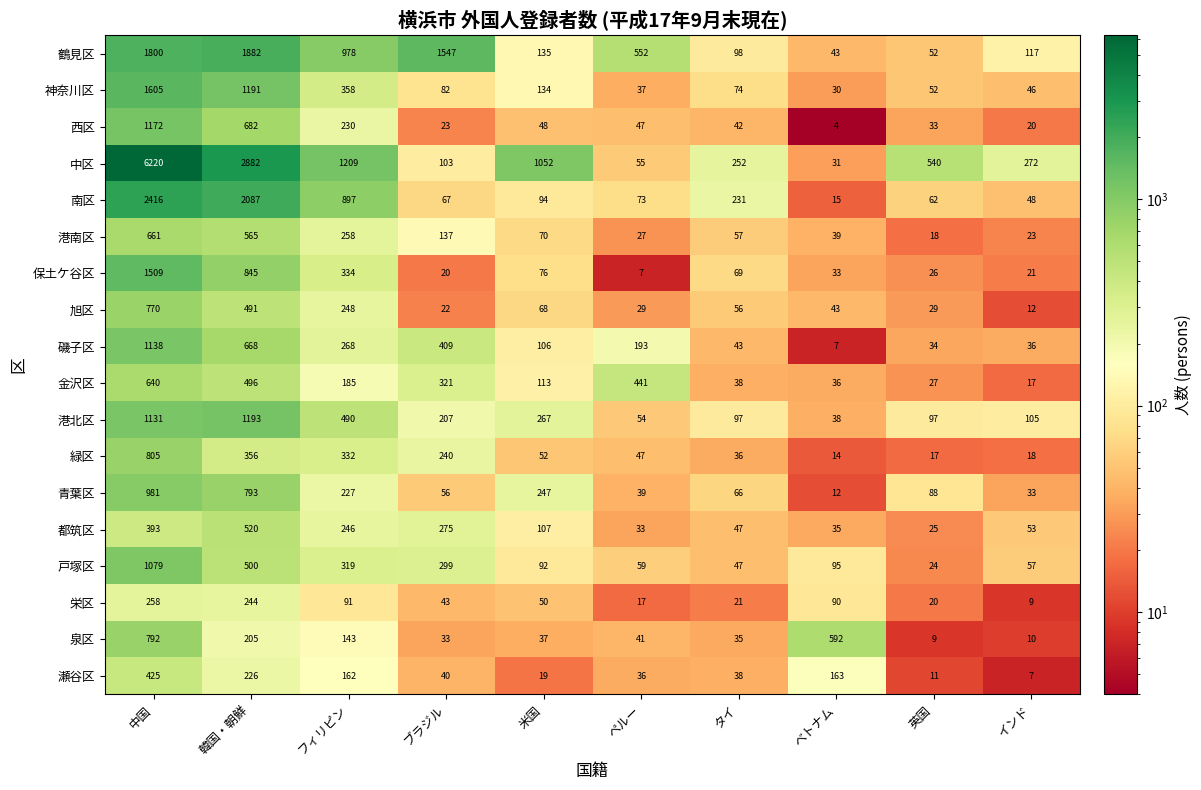

True or false: 中区 has a value of 2089 at フィリピン.

False